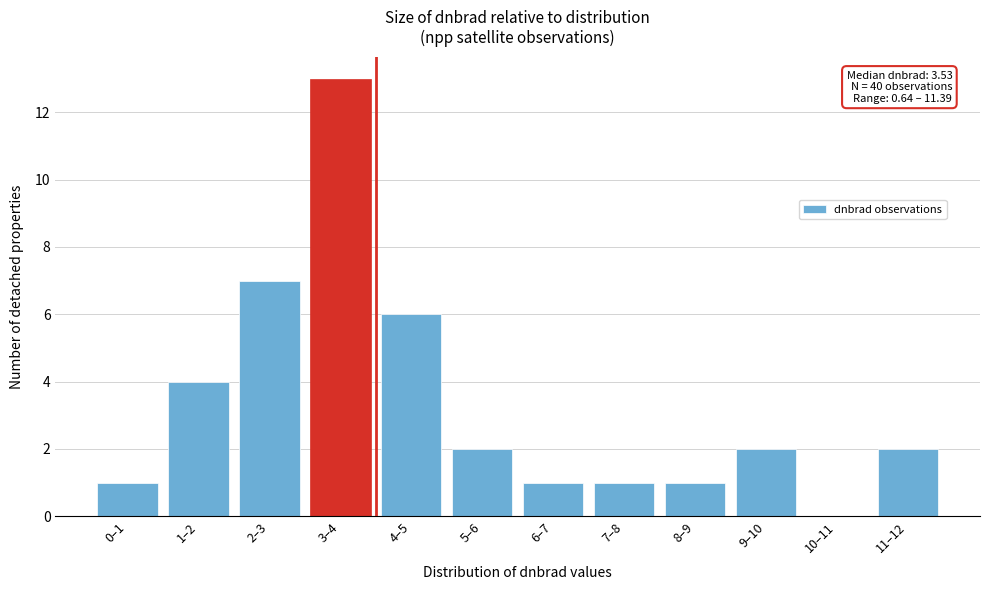

Reading right to left, extract all data points from this chart.

11–12=2	10–11=0	9–10=2	8–9=1	7–8=1	6–7=1	5–6=2	4–5=6	3–4=13	2–3=7	1–2=4	0–1=1